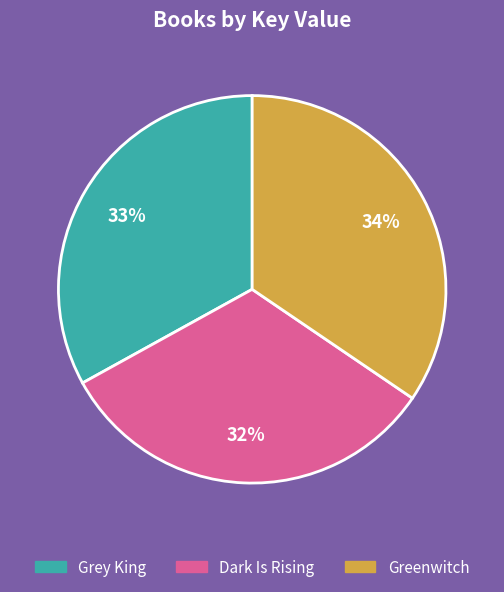

Is there a majority slice in this chart?

No